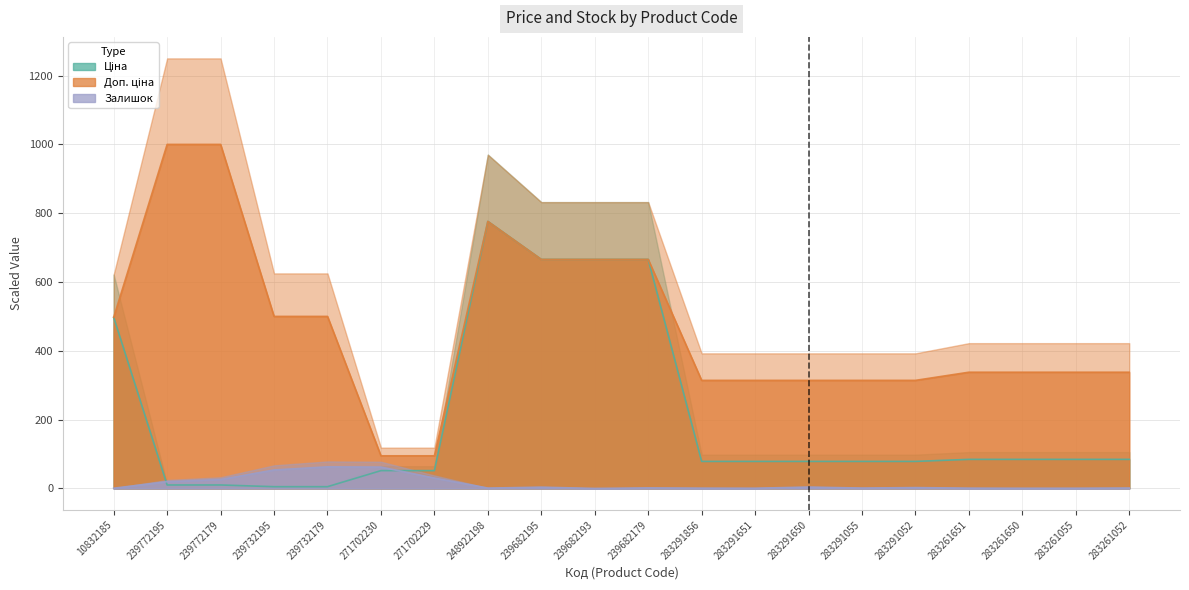

What is the difference between the maximum and minimum values in the Ціна series?

771.2